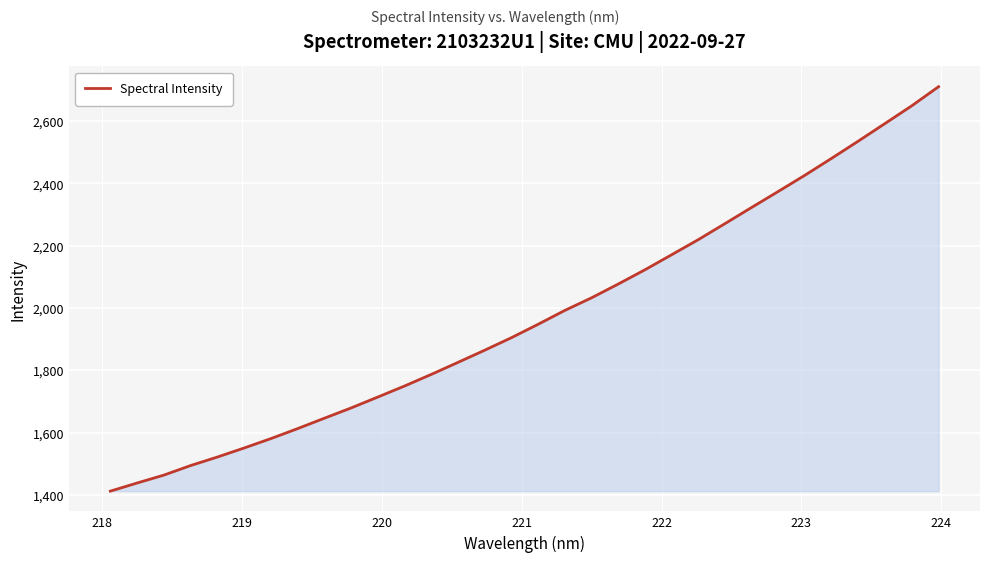

Does the chart display data point markers on the line(s)?

No